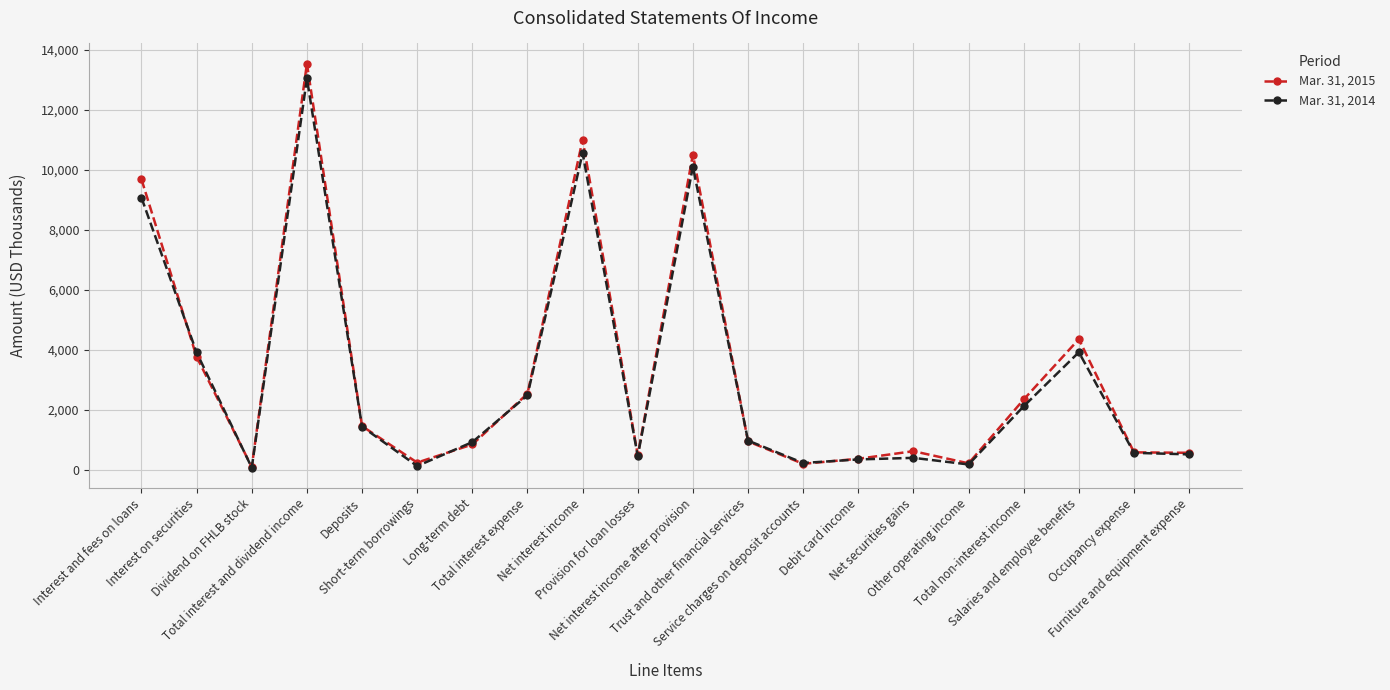

What is the value of the Mar. 31, 2015 point at the 15th from the left?

619